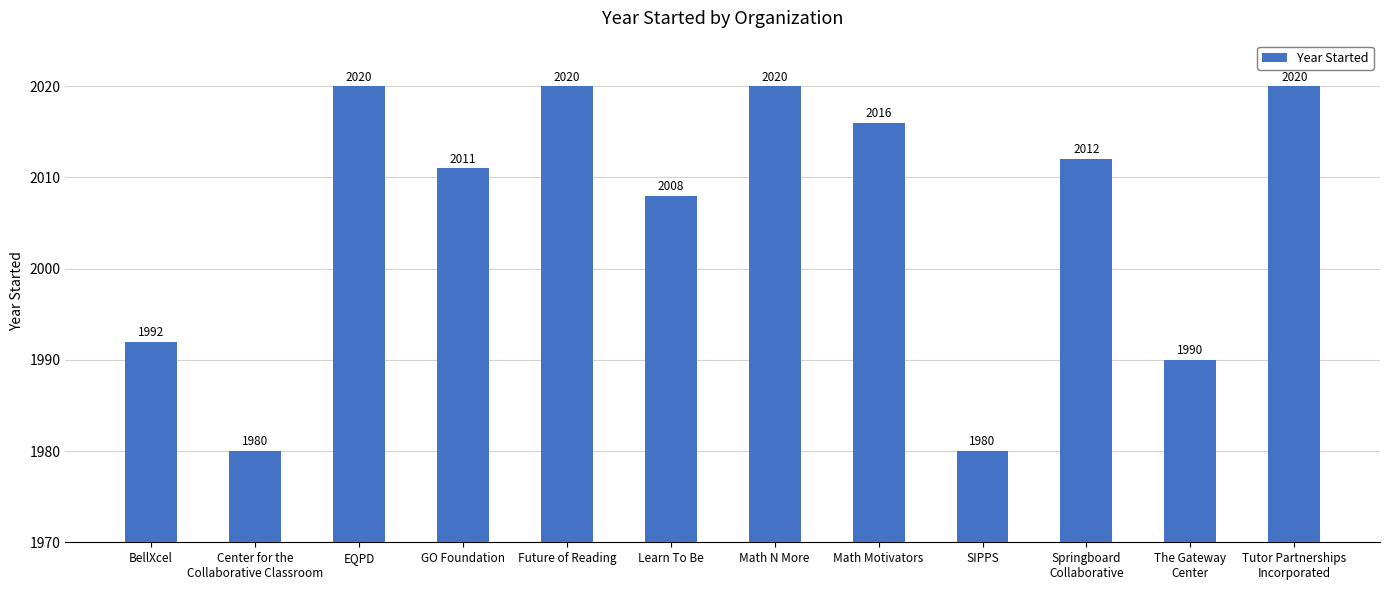

Reading left to right, what are all the values shown in this chart?

1992	1980	2020	2011	2020	2008	2020	2016	1980	2012	1990	2020